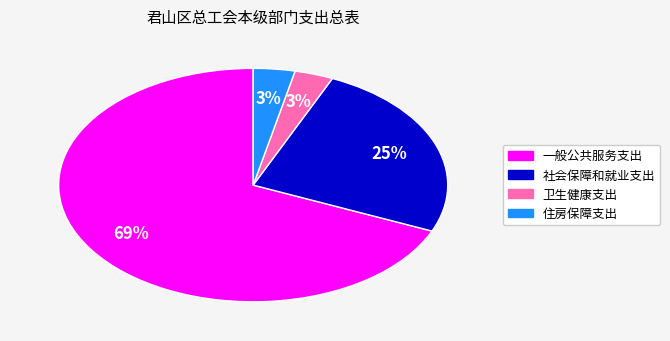

True or false: 社会保障和就业支出 accounts for 25% of the total.

True